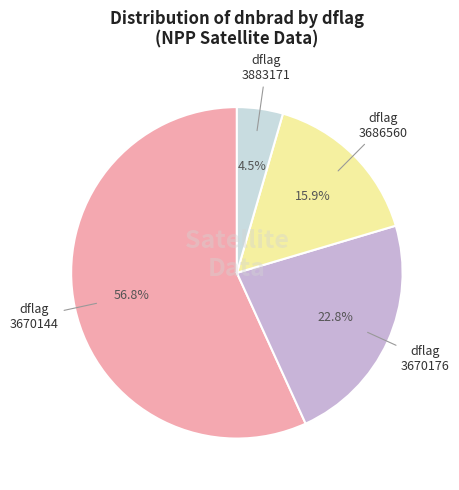

Does any single category account for the majority?

Yes